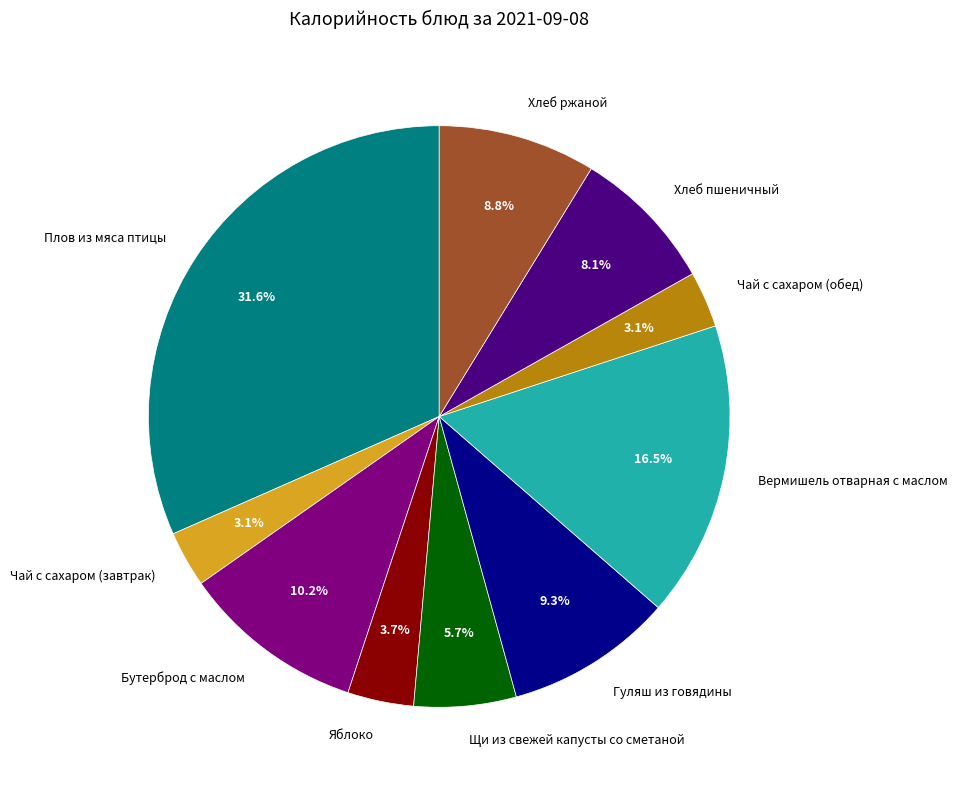

To the nearest percent, what is the difference between the Яблоко and Хлеб ржаной slice percentages?

5%